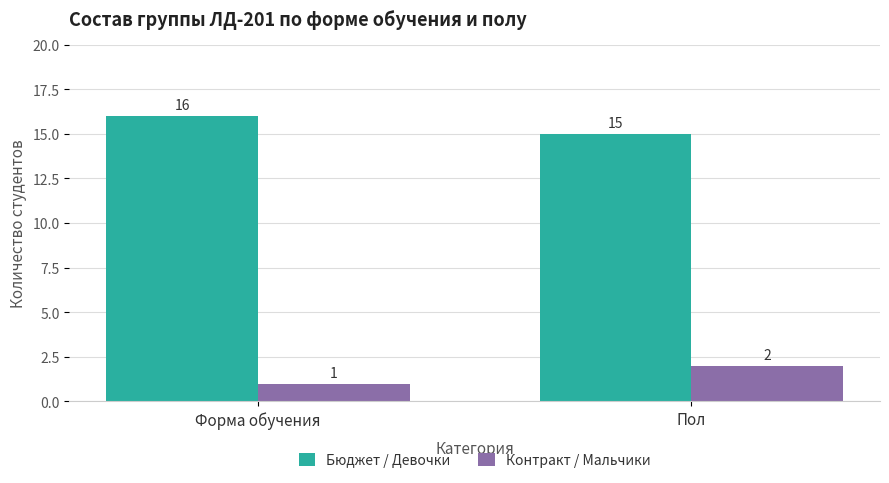

Reading right to left, transcribe all the data shown in this chart.

Бюджет / Девочки: 15	16
Контракт / Мальчики: 2	1